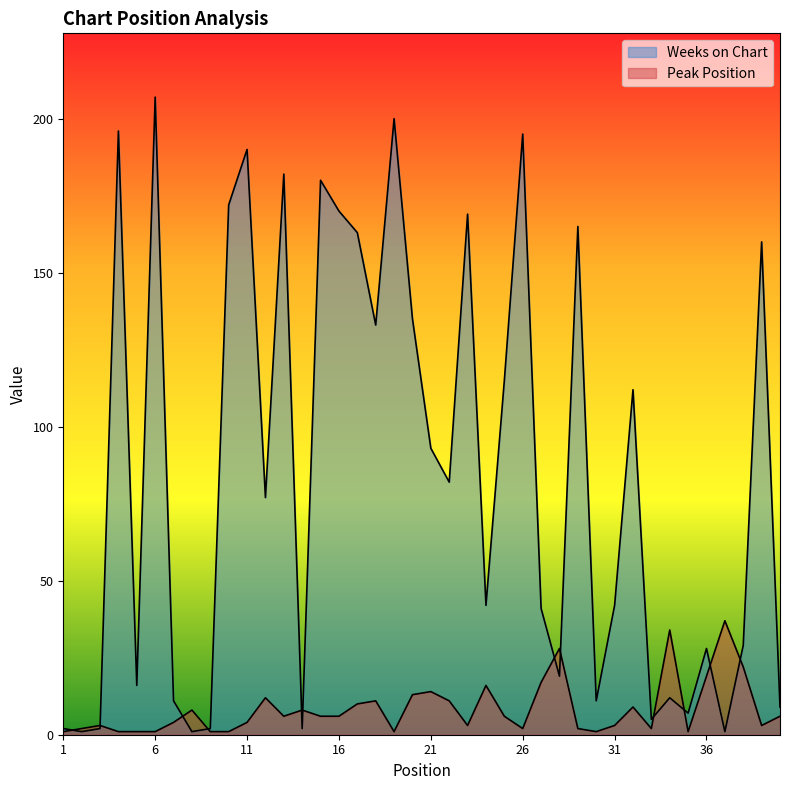

Where is Peak Position nearest to the value 19?

36